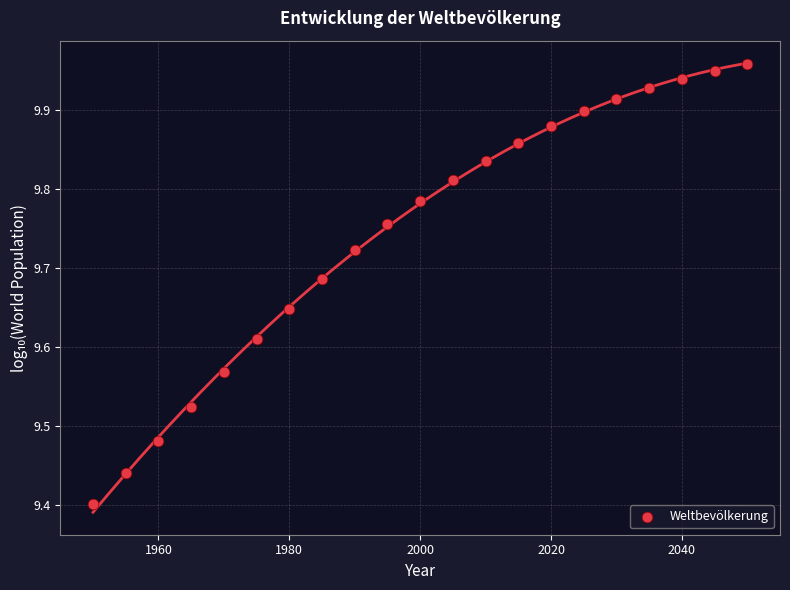

What is the range of X values (max minus min)?

100.0